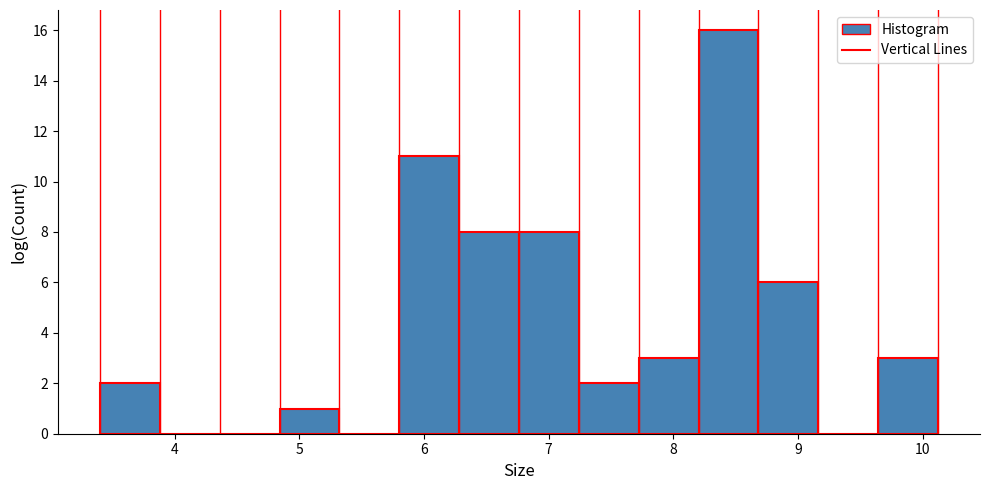

Over which range of the x-axis is the bar tallest?

8.2 to 8.7